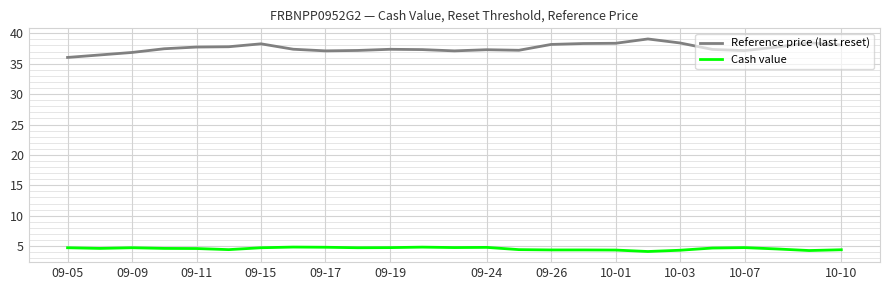

List the series in order of their overall mean, lowest first.

Cash value, Reference price (last reset)